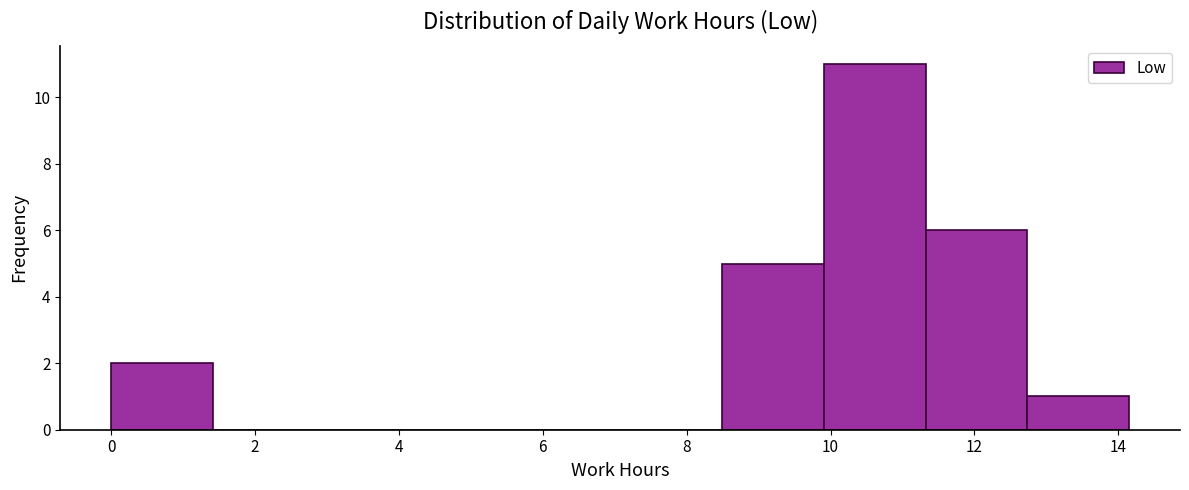

What is the height of the bar covering 12.8 to 14.2 on the x-axis? Neither the bar edges nor the heights are printed on the chart, so give them approximately, as read against the axes.

1